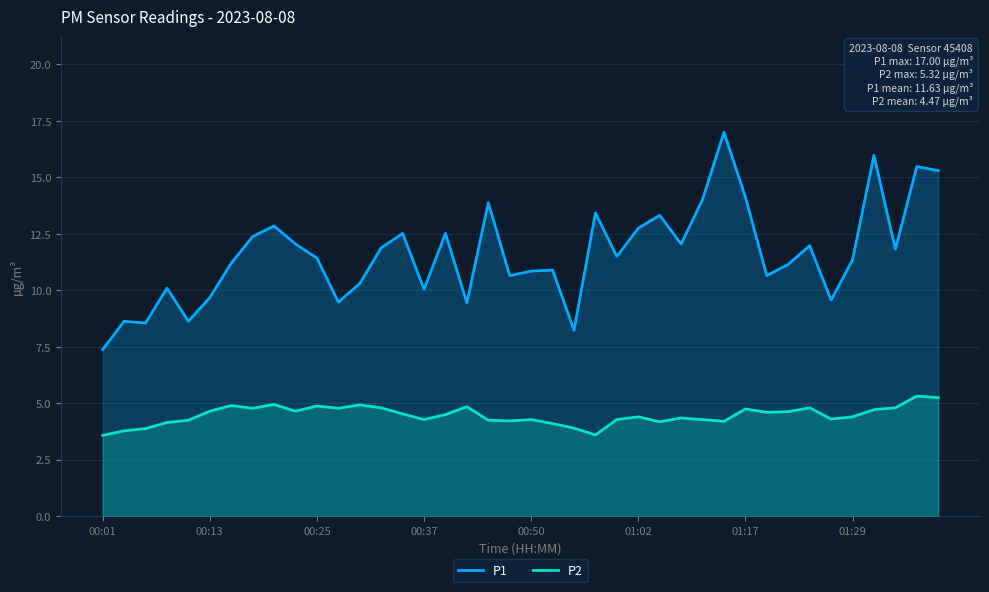

How many lines are shown in the chart?

2